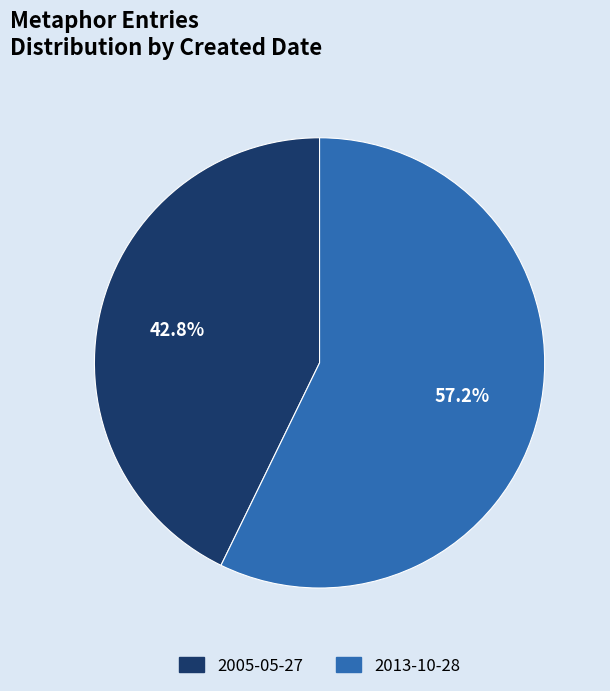

Approximately how many times larger is the value at 2005-05-27 compared to 2013-10-28?

0.7